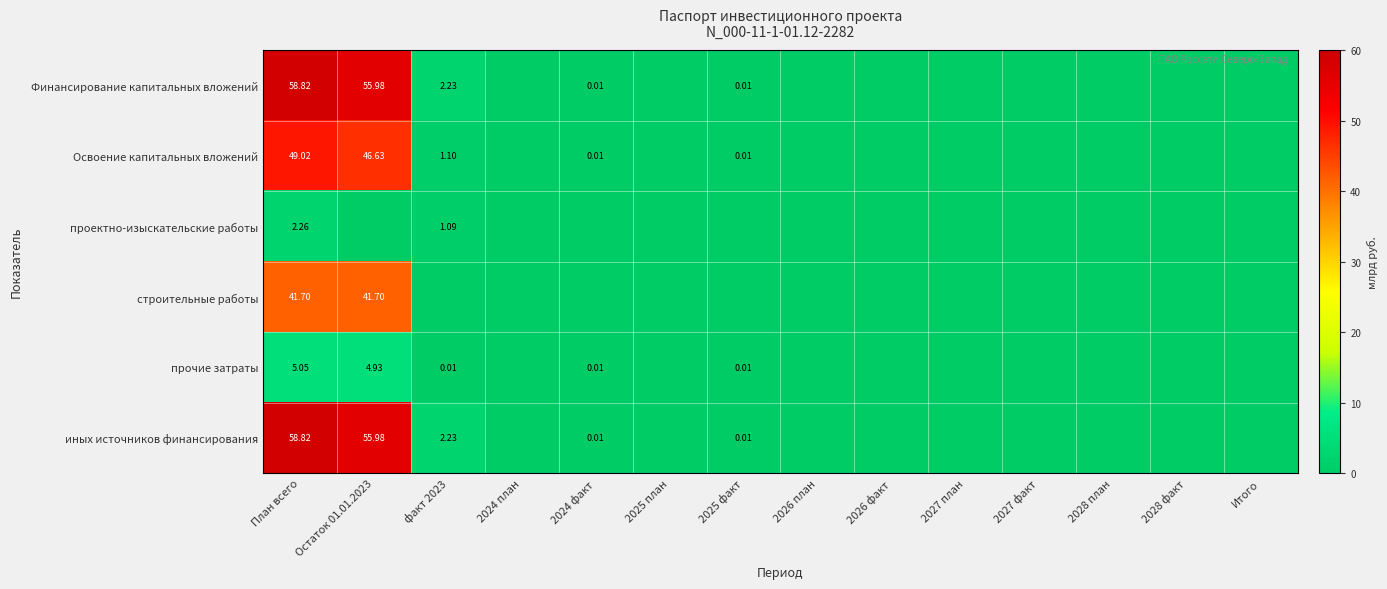

At which label is Освоение капитальных вложений closest to 24?

Остаток 01.01.2023